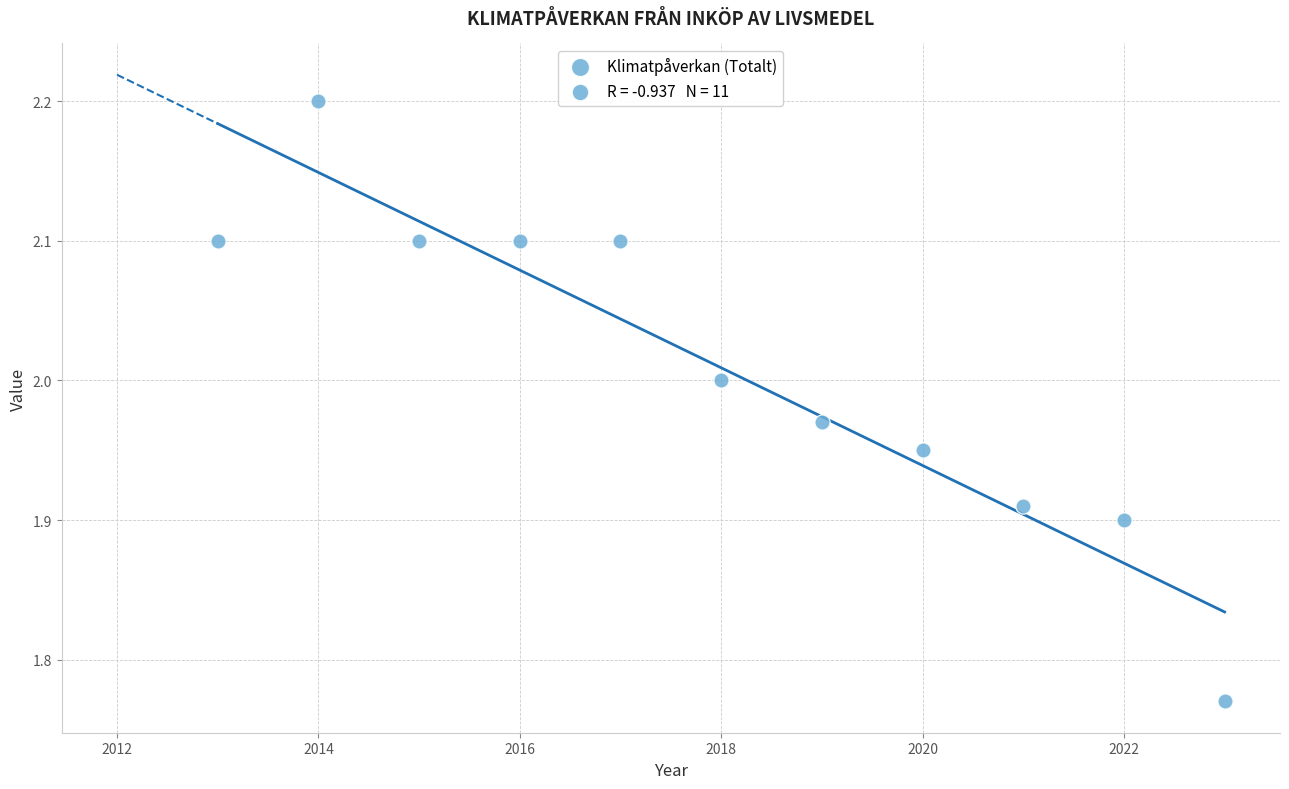

What is the range of X values (max minus min)?

10.0